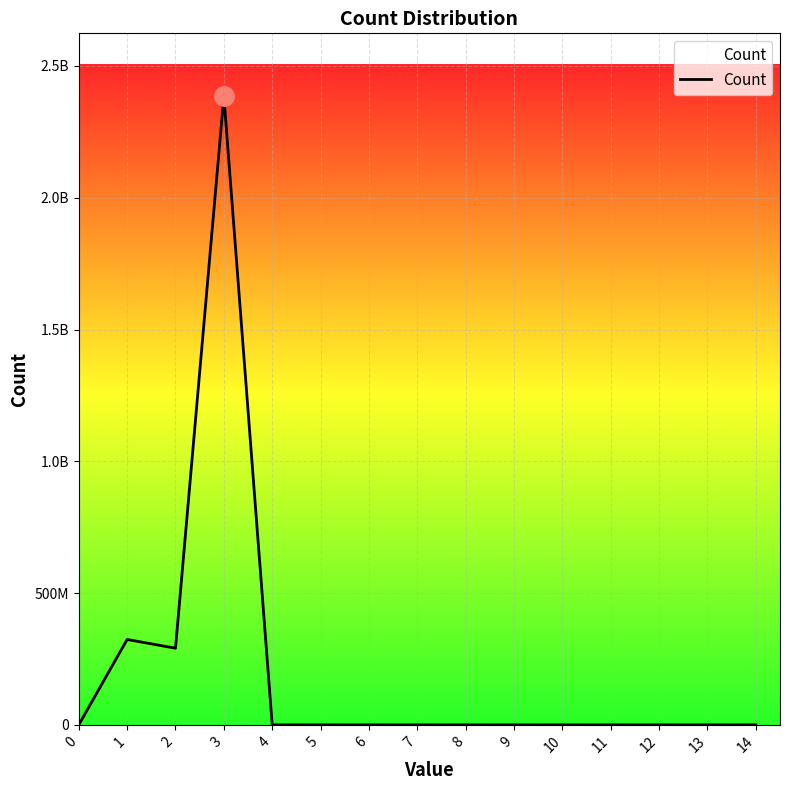

True or false: the data shows 0 at 10.

True